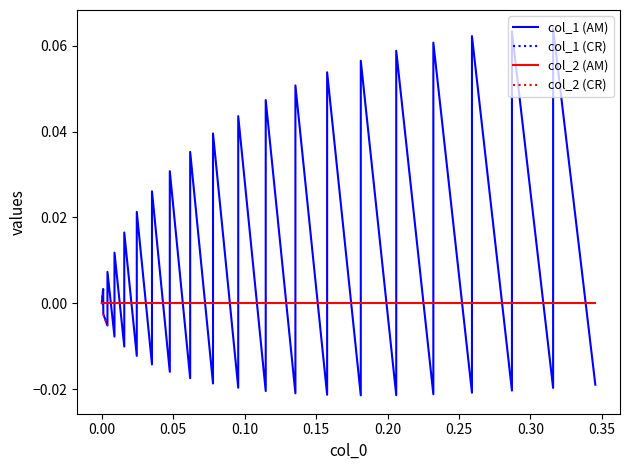

True or false: col_2 (CR) and col_2 (AM) cross at least once.

False